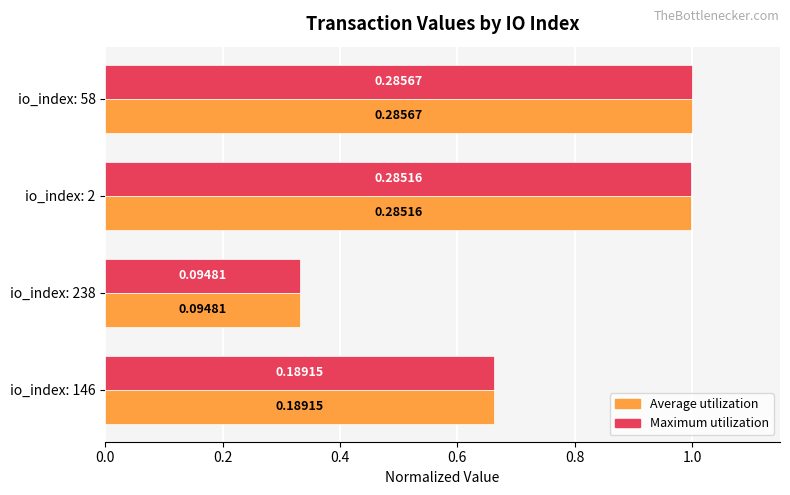

At which category is the sum across all series the highest?

io_index: 58